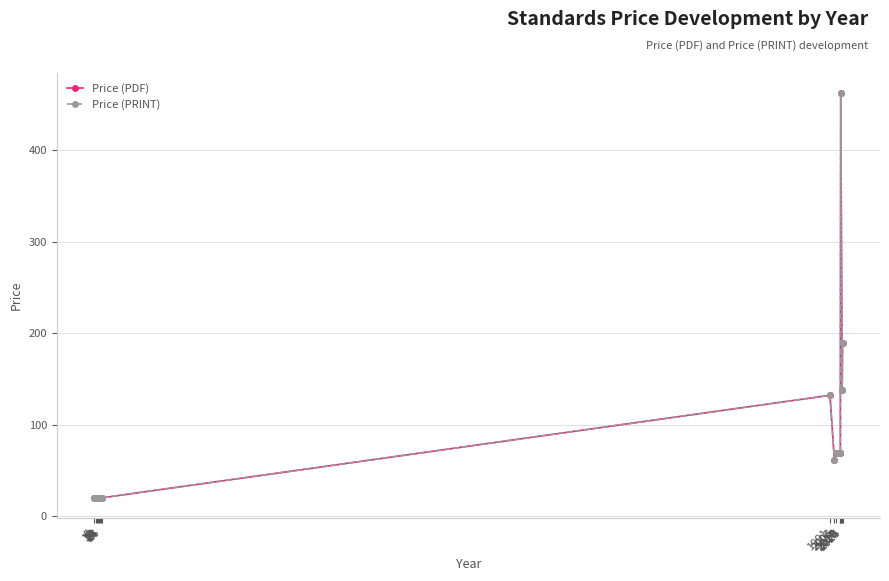

Does the chart have visible grid lines?

Yes